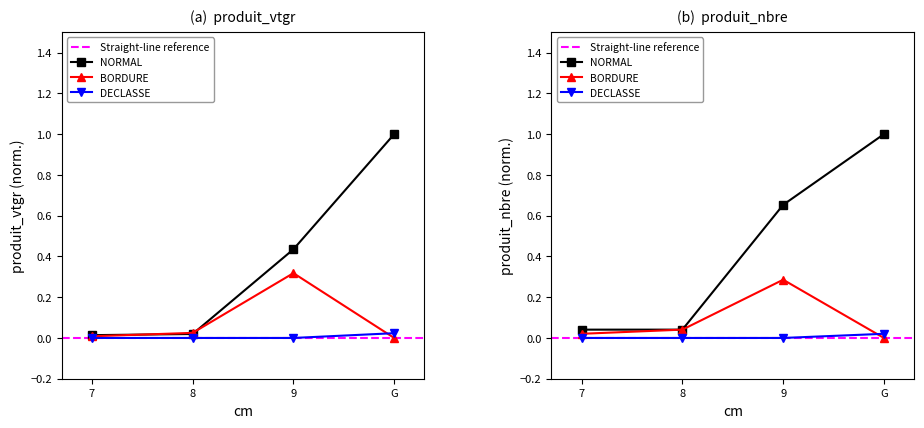

After their last crossing, which series has the higher values: produit_vtgr_BORDURE or produit_vtgr_NORMAL?

produit_vtgr_NORMAL